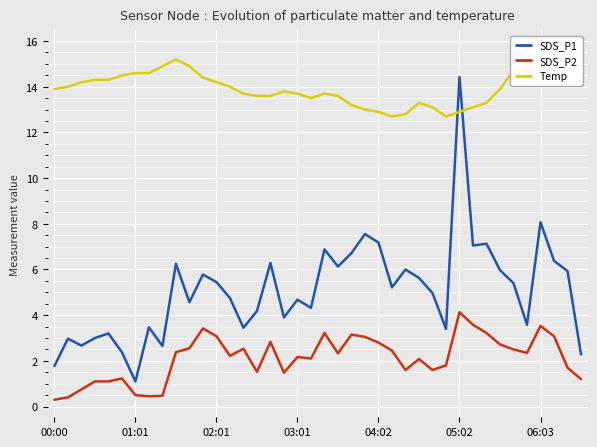

Is it true that SDS_P2 equals 4.2 at 34?

False